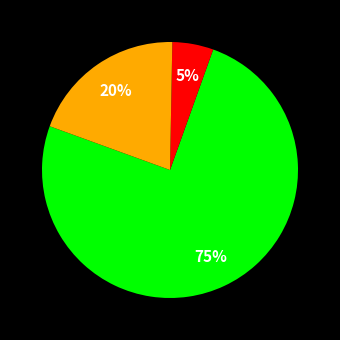

Is there a majority slice in this chart?

Yes